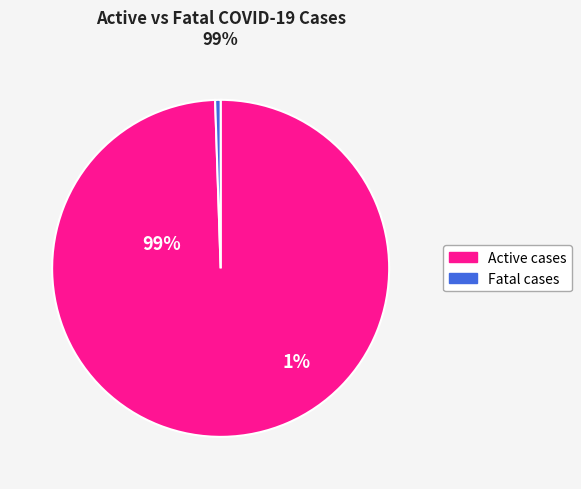

To the nearest percent, what is the difference between the largest and smallest slice percentages?

99%